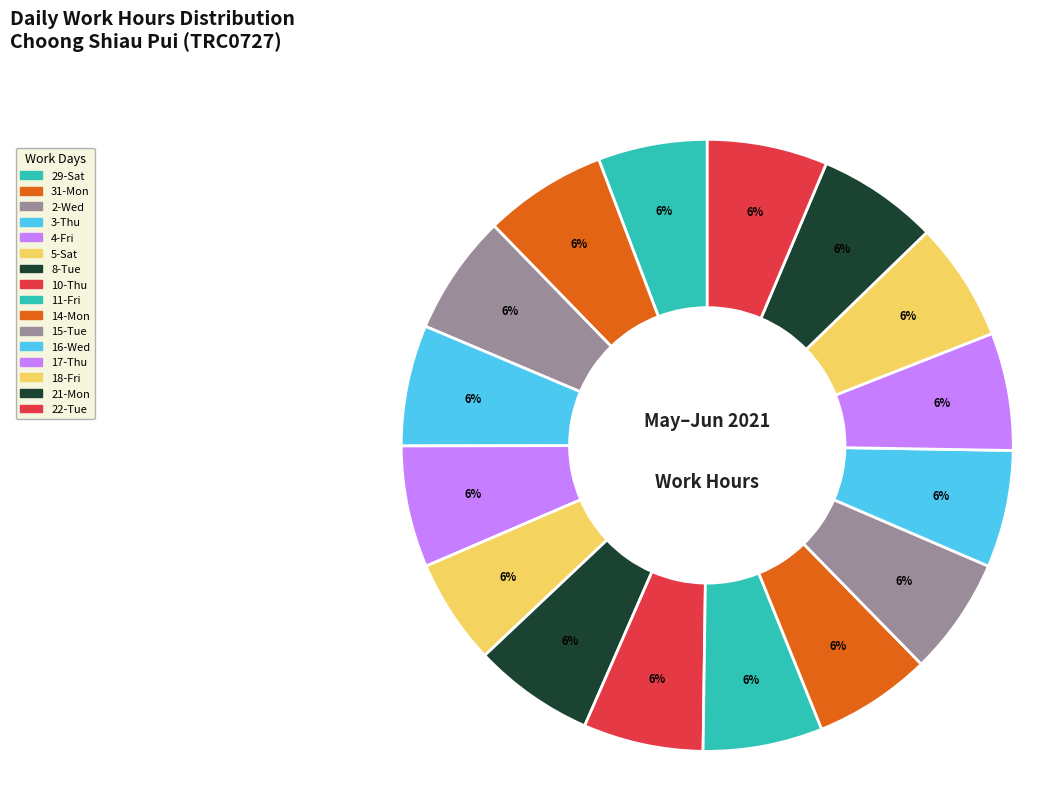

How many segments does this pie chart have?

16